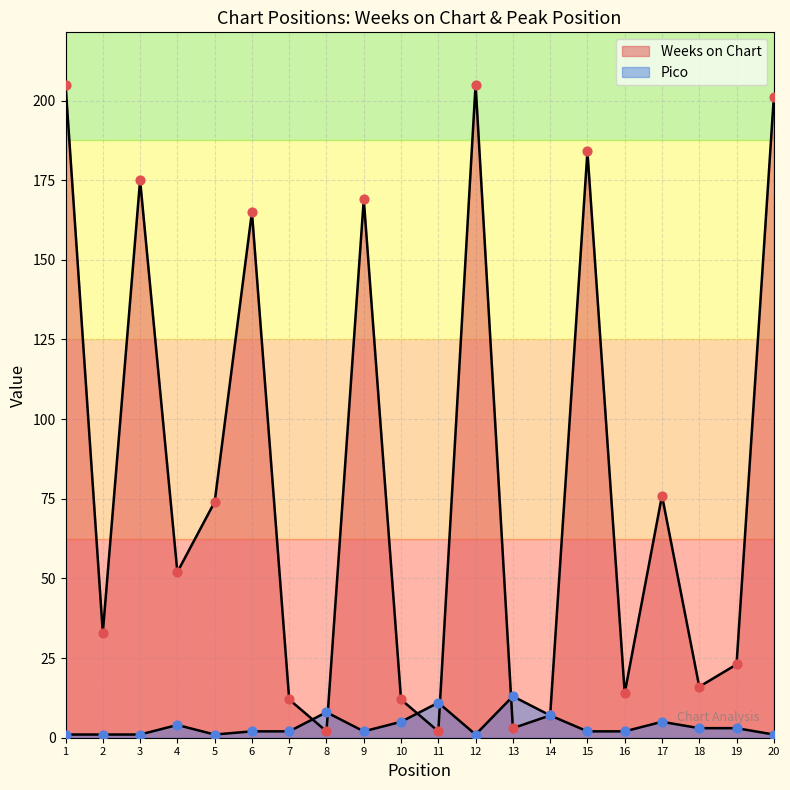

Which series has the largest total across all categories?

Weeks on Chart